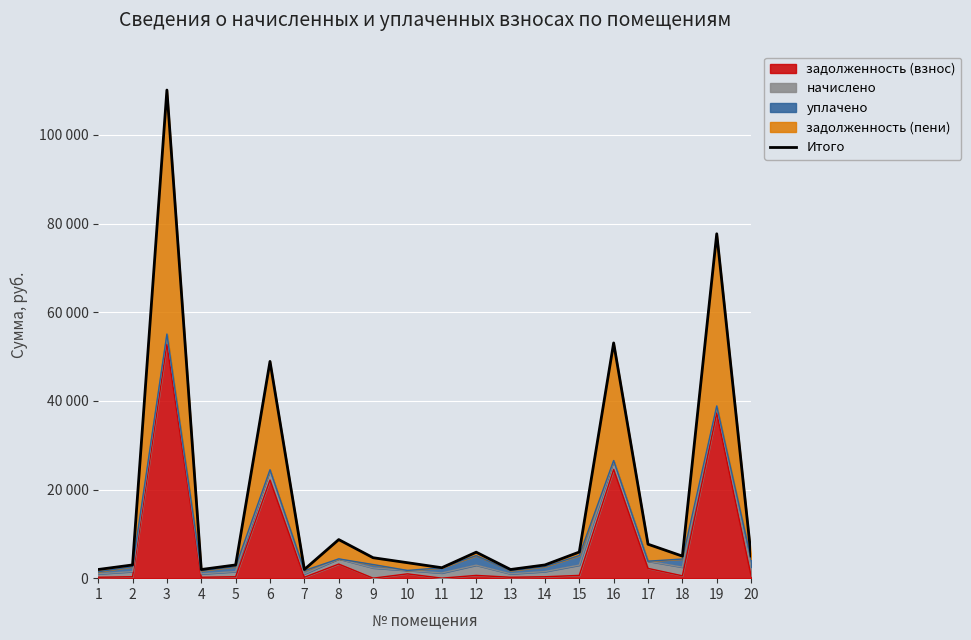

How many points are higher than both their immediate neighbors (excluding endpoints)?

6